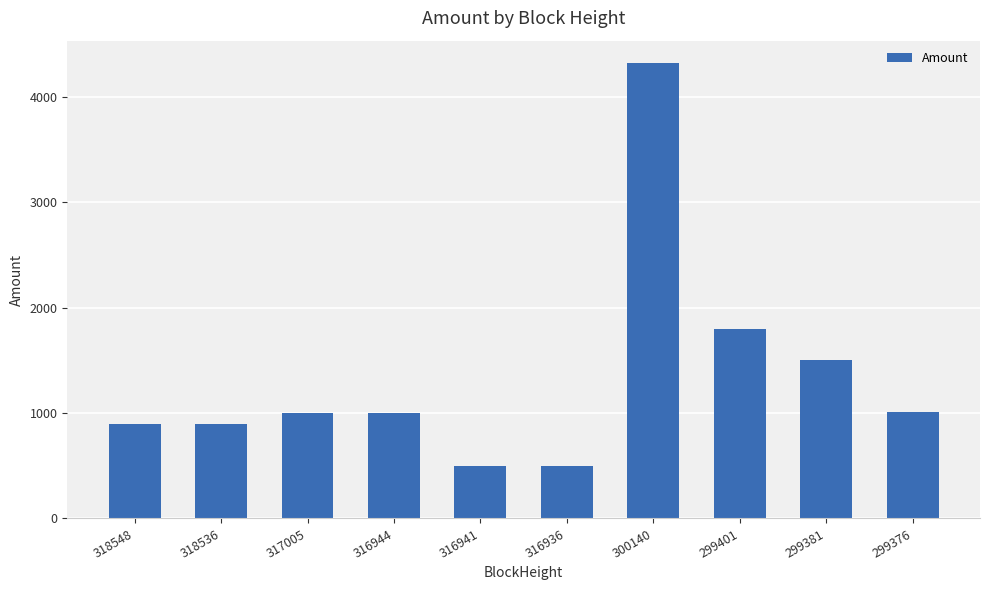

How many data points does each series have?

10